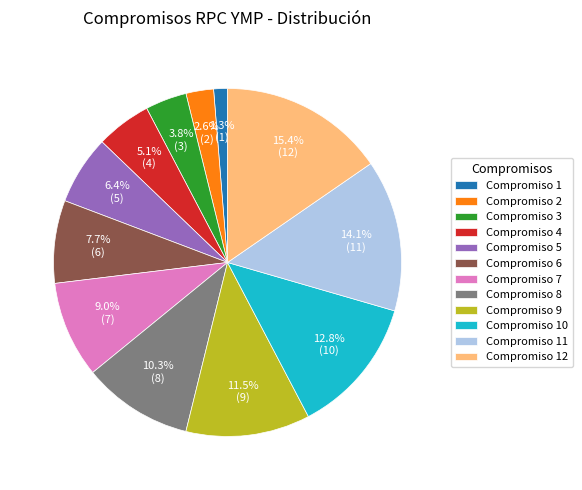

Is there a majority slice in this chart?

No